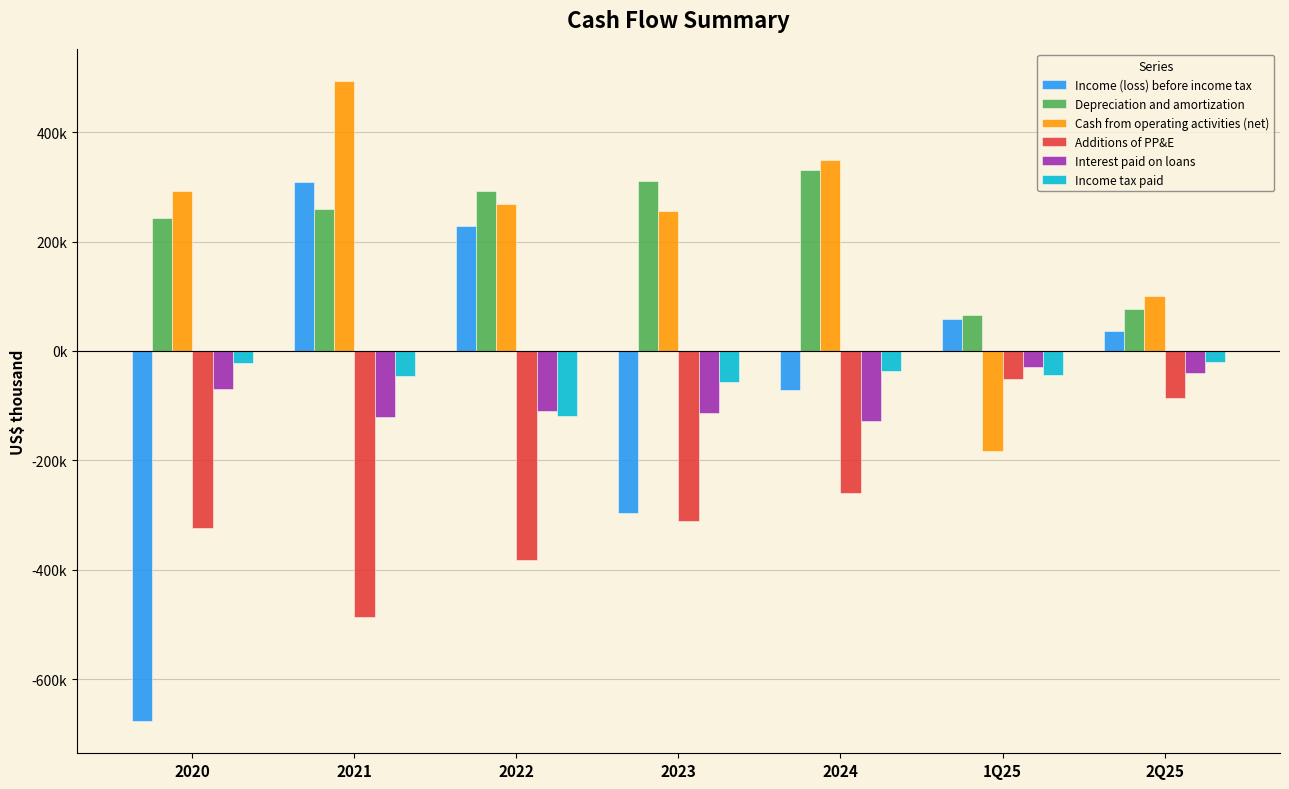

What are all the series names shown in the legend?

Income (loss) before income tax, Depreciation and amortization, Cash from operating activities (net), Additions of PP&E, Interest paid on loans, Income tax paid